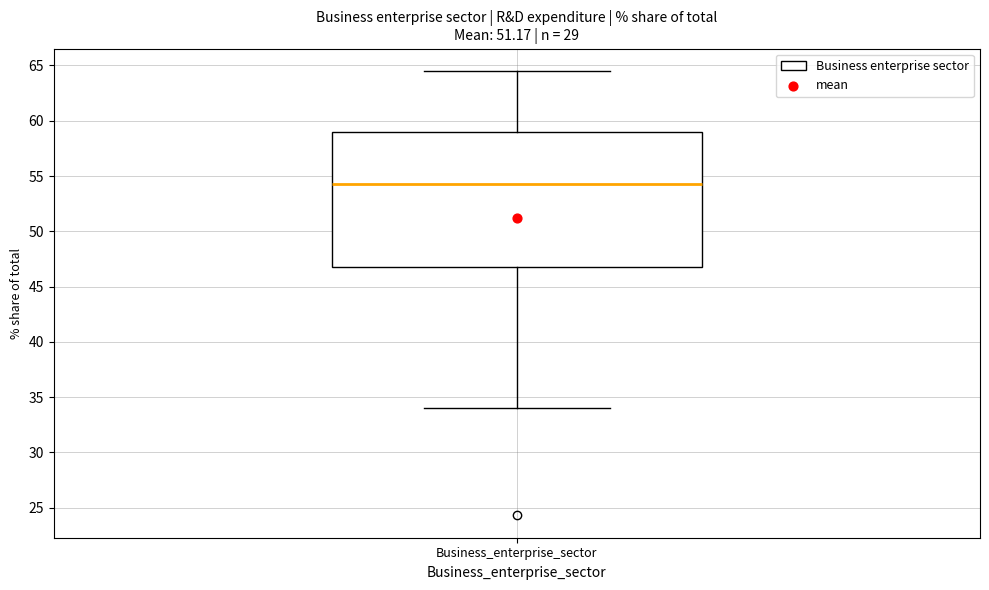

Transcribe this box plot: give where the median line is, the range the box spans, and where the two whiskers end, as read against the y-axis. The values are not printed on the chart, so give them approximately, as read against the axis.

median 54.5, box 47.0 to 59.0, whiskers 34.0 to 64.5